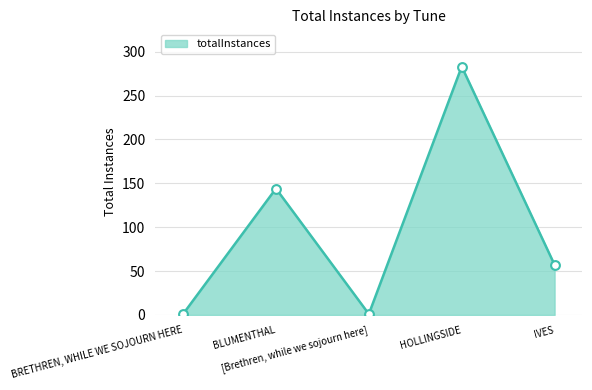

What is the change in value from BRETHREN, WHILE WE SOJOURN HERE to HOLLINGSIDE?

+282